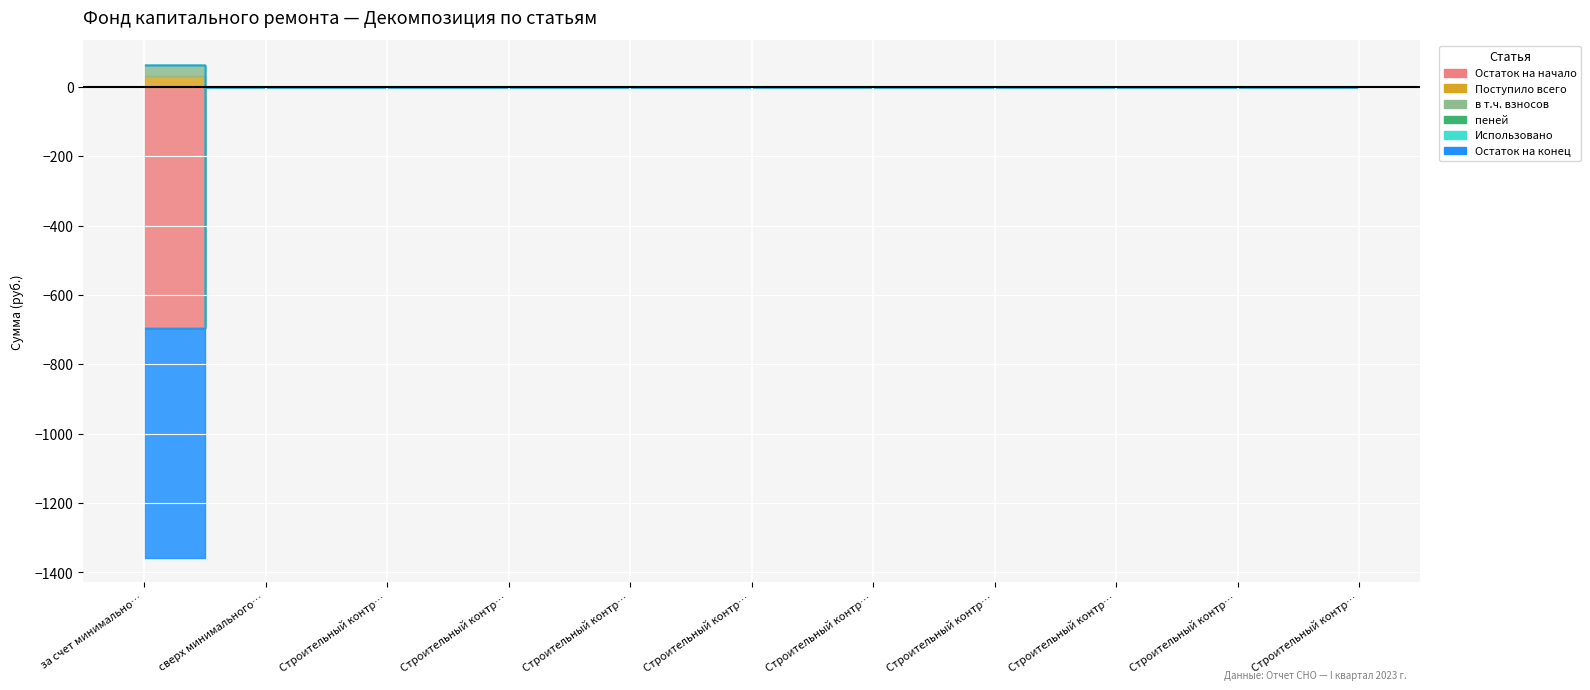

The в т.ч. взносов series shows 9.8 at Строительный контроль водоснабжения. True or false?

False